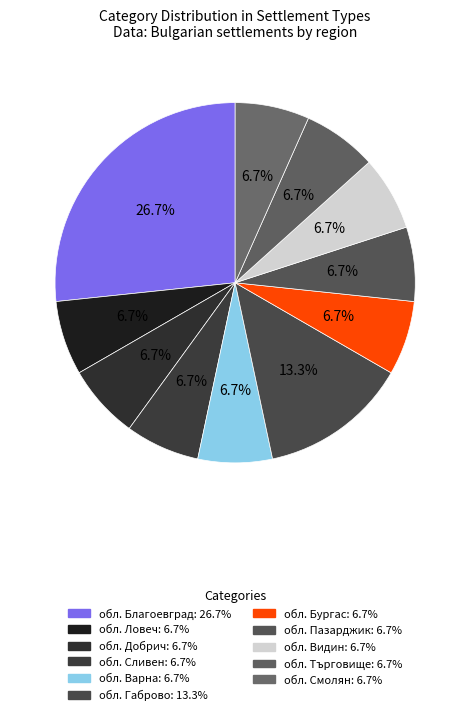

Is there a majority slice in this chart?

No